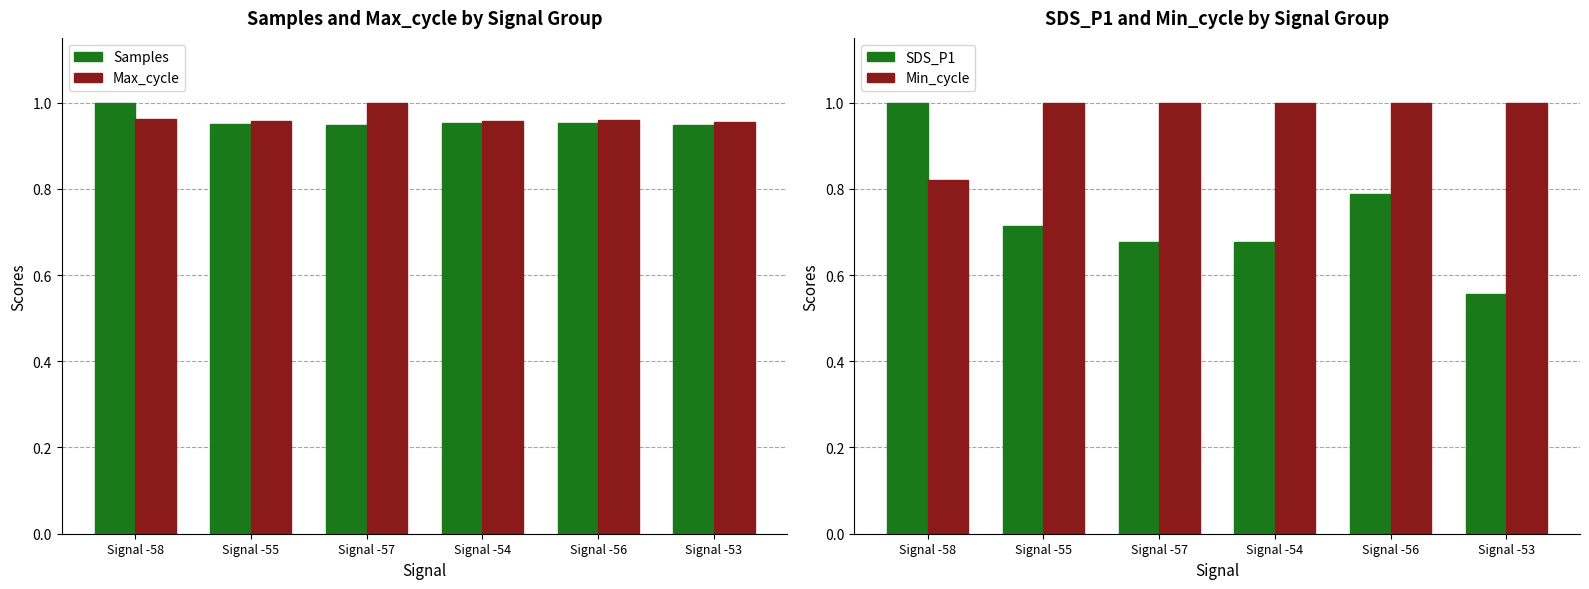

How many bars are there in total?

24